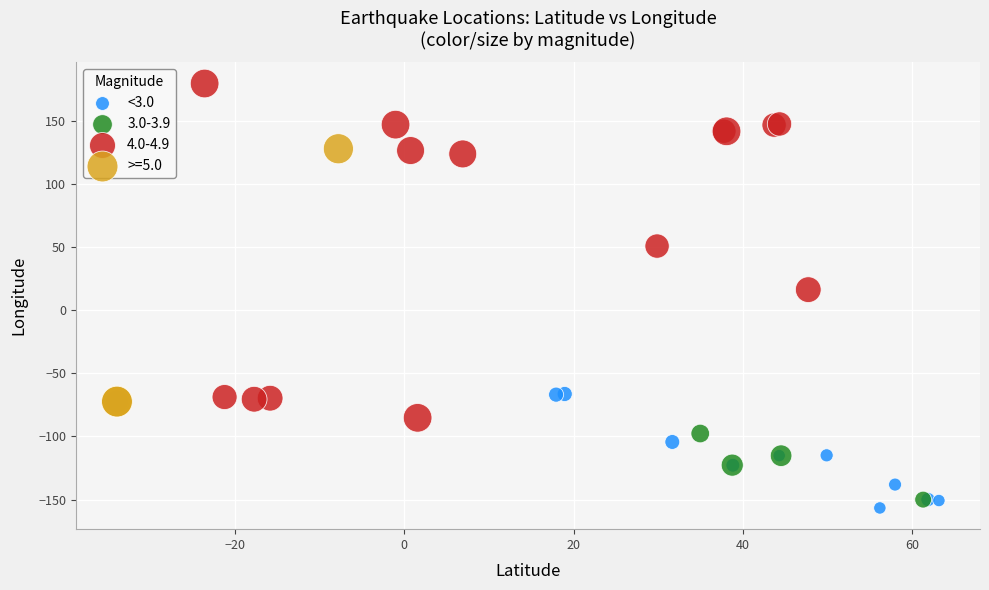

Which series has the widest spread of Y values?

4.0-4.9